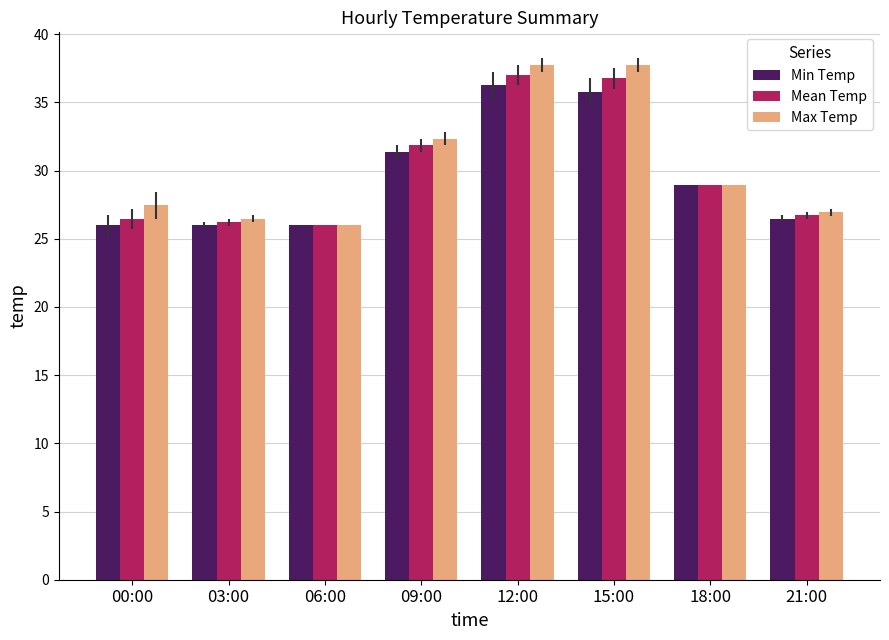

What is the difference between the highest and lowest values at 09:00?

1.0